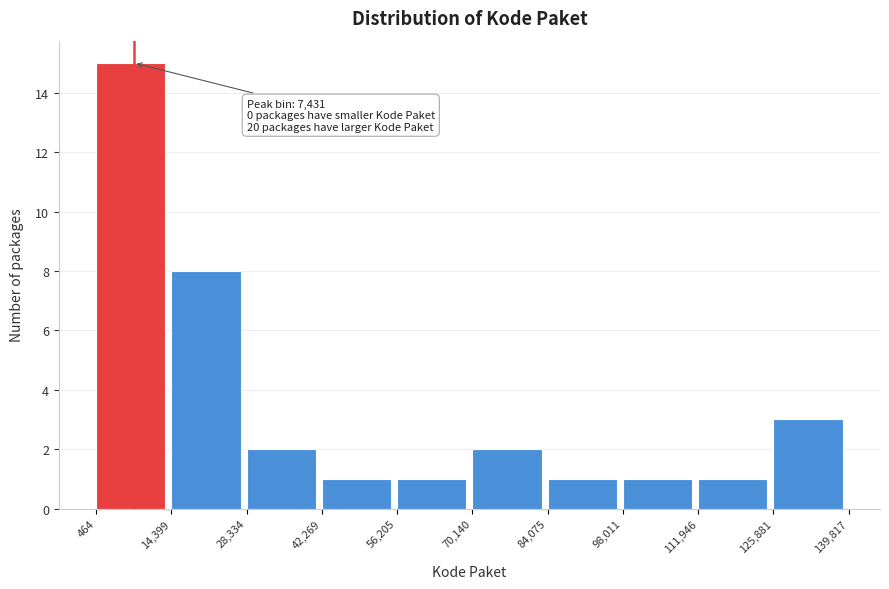

Which range on the x-axis has the tallest bar?

464 to 14,399